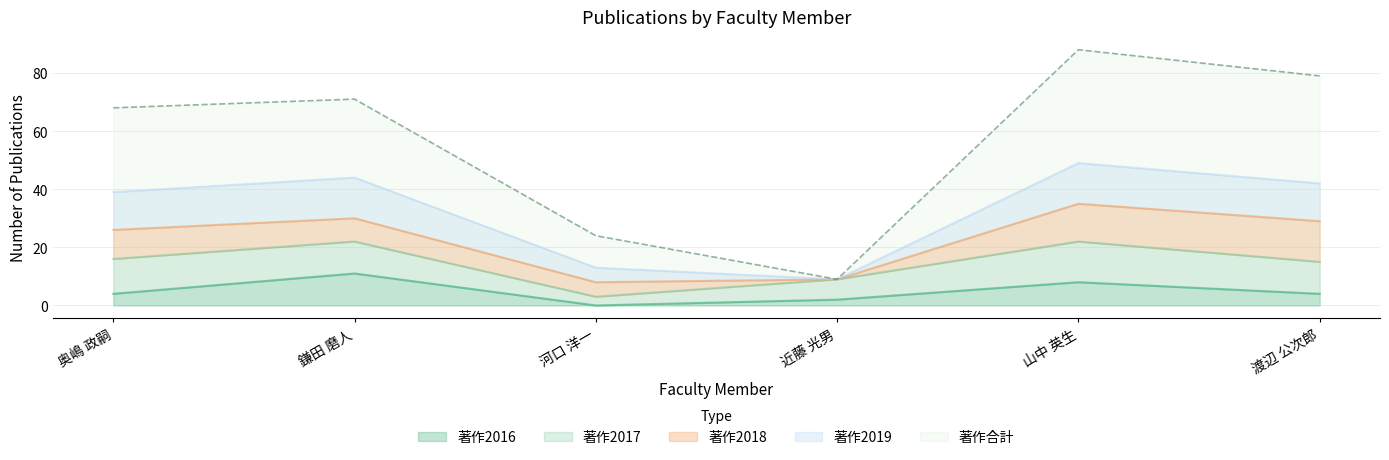

What is the sum of all 著作2018 values?

50